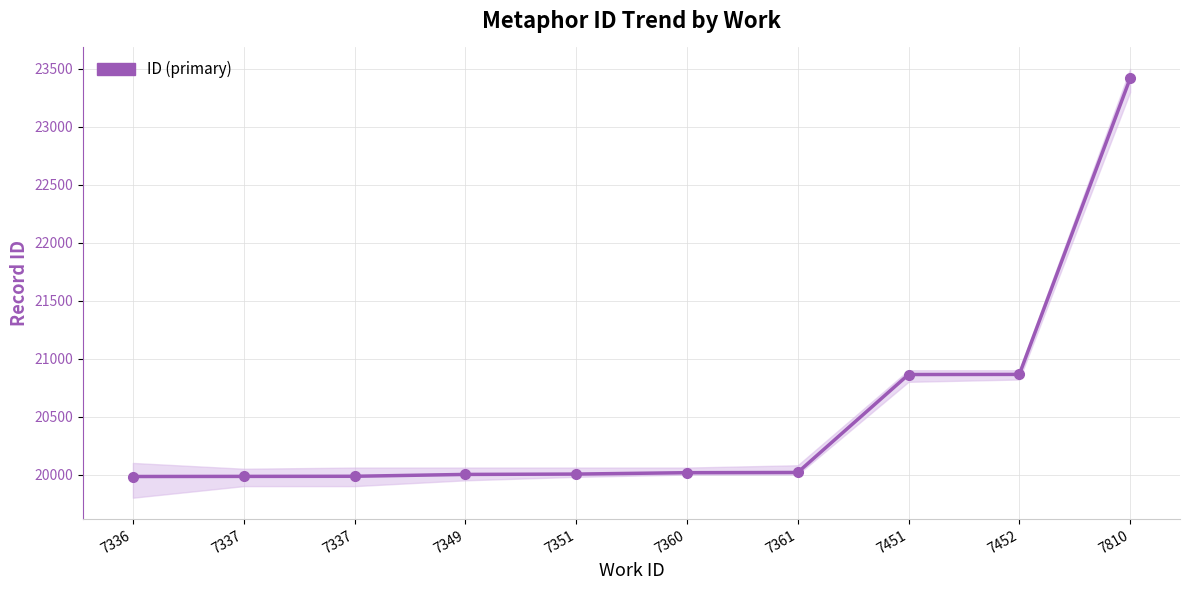

True or false: the data shows 28902 at 7337.

False